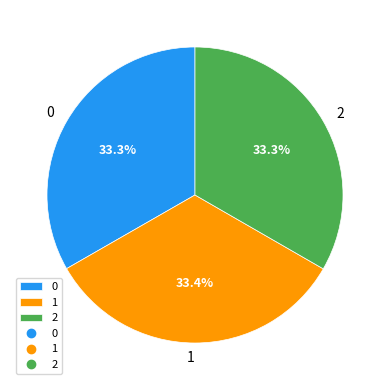

True or false: 2 accounts for 22% of the total.

False